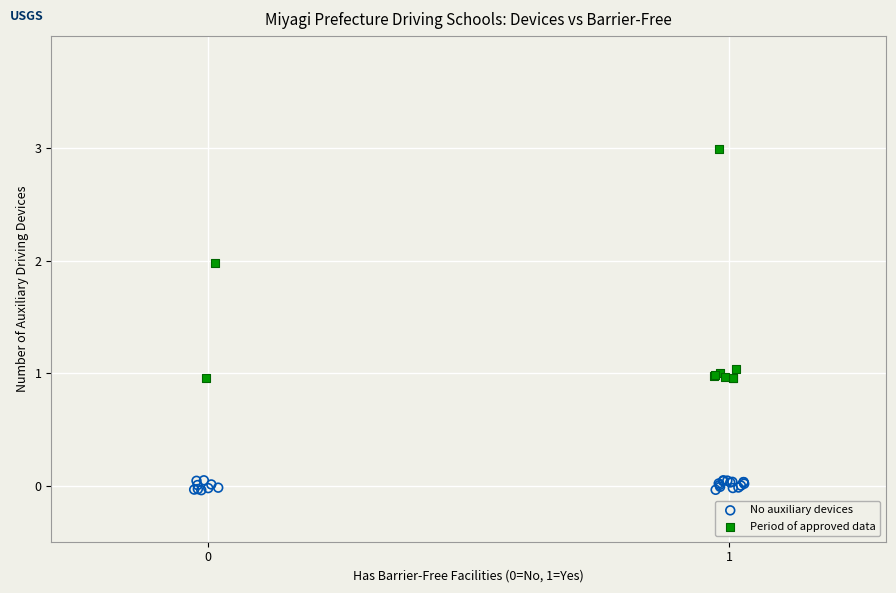

Which series contains the highest Y value?

Period of approved data